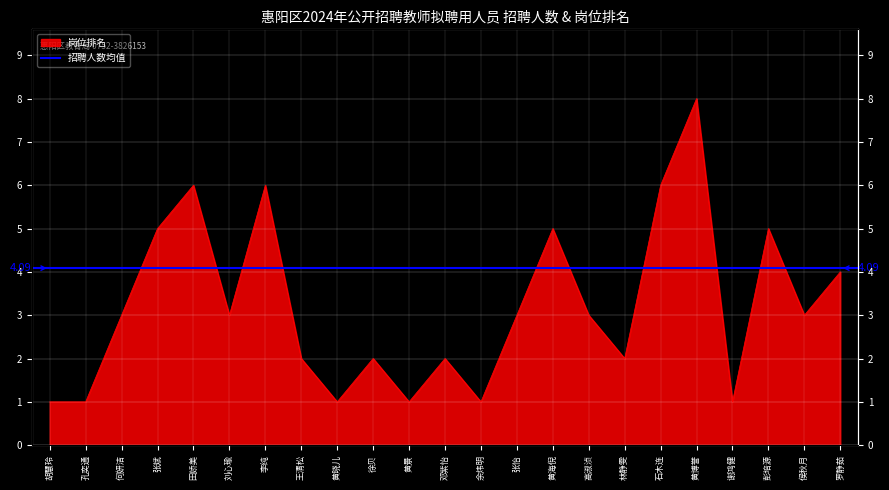

What is the ratio of the value at 田娇美 to the value at 余炜明?

6.0